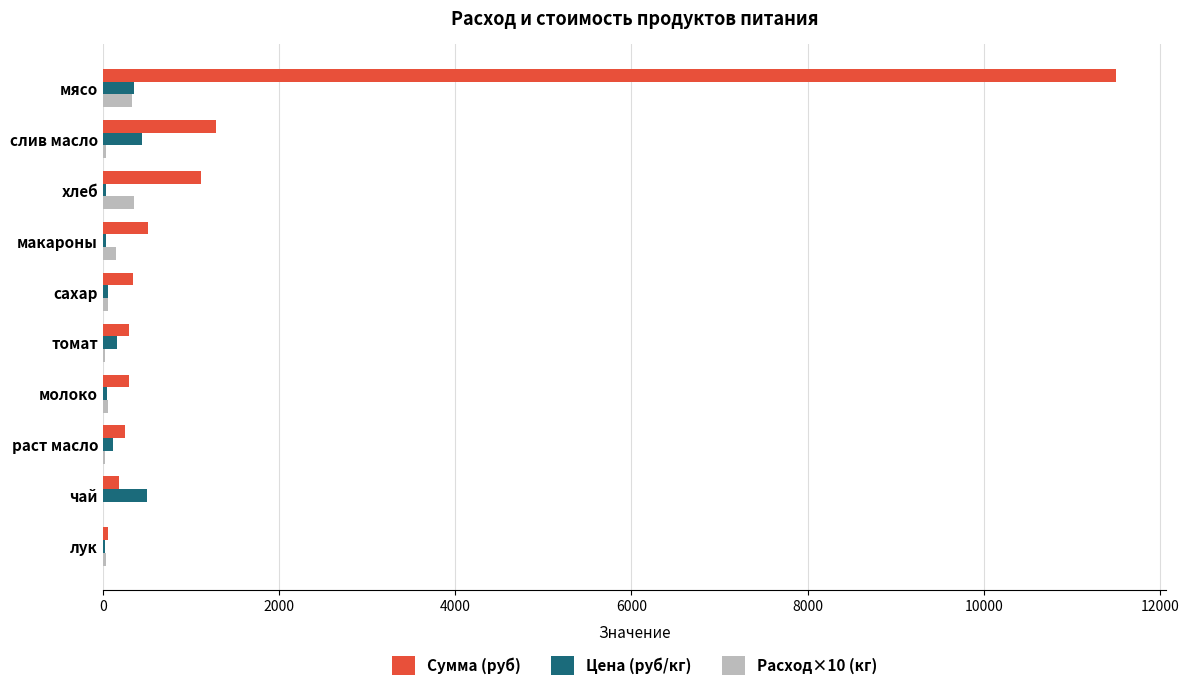

How many categories are shown in the chart?

10